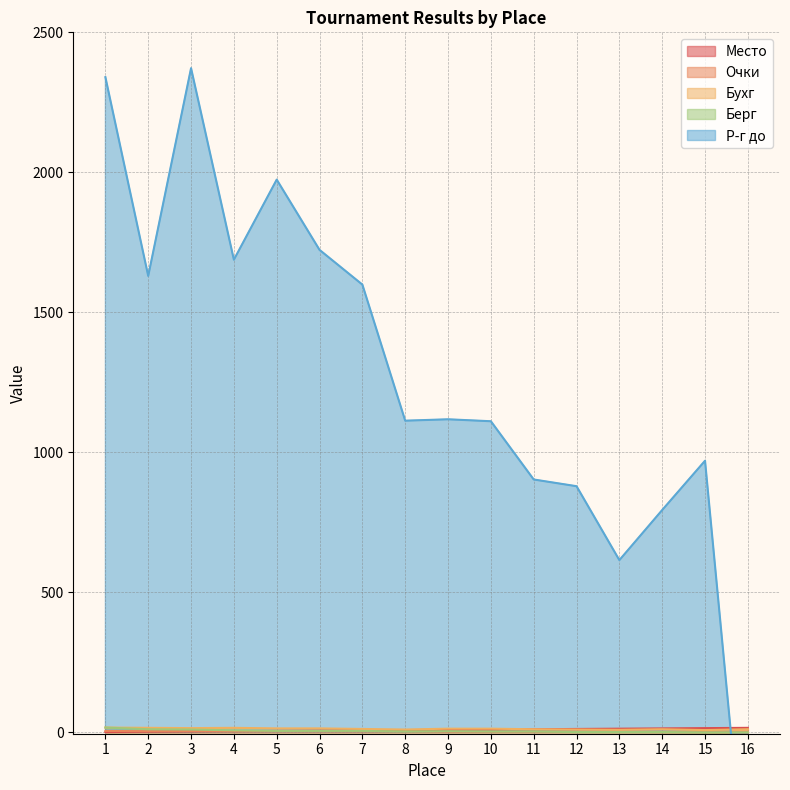

What are all the series names shown in the legend?

Место, Очки, Бухг, Берг, Р-г до